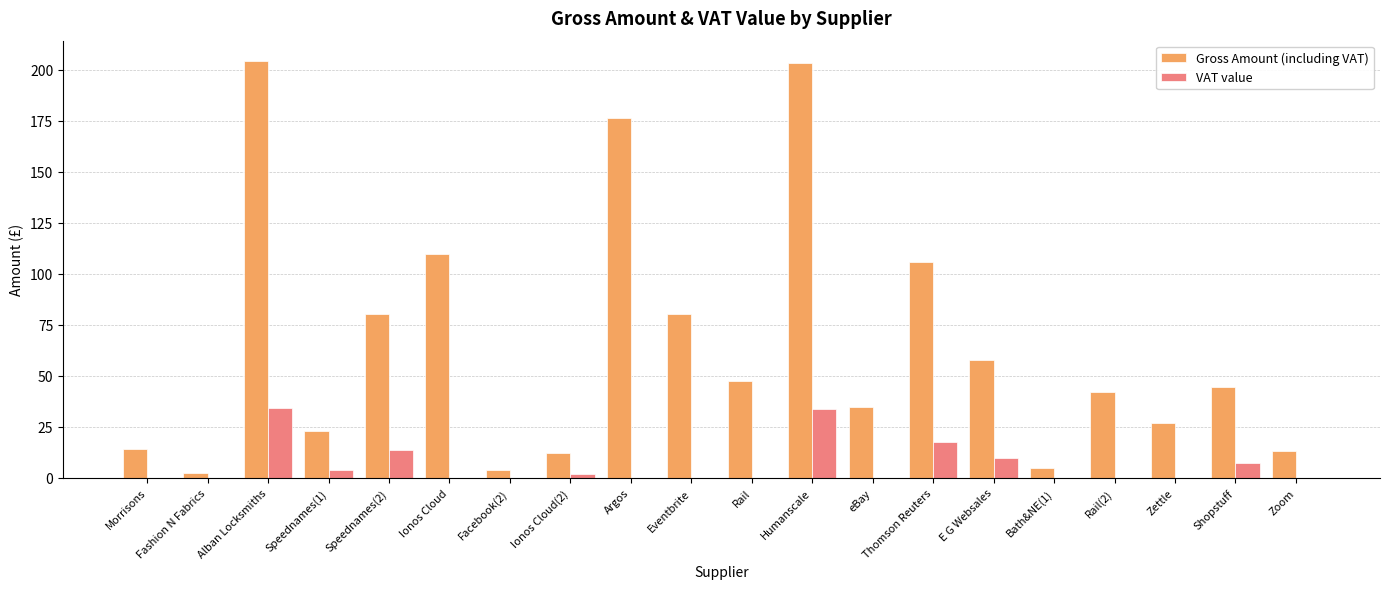

Which series changed the most between Thomson Reuters and Shopstuff?

Gross Amount (including VAT)